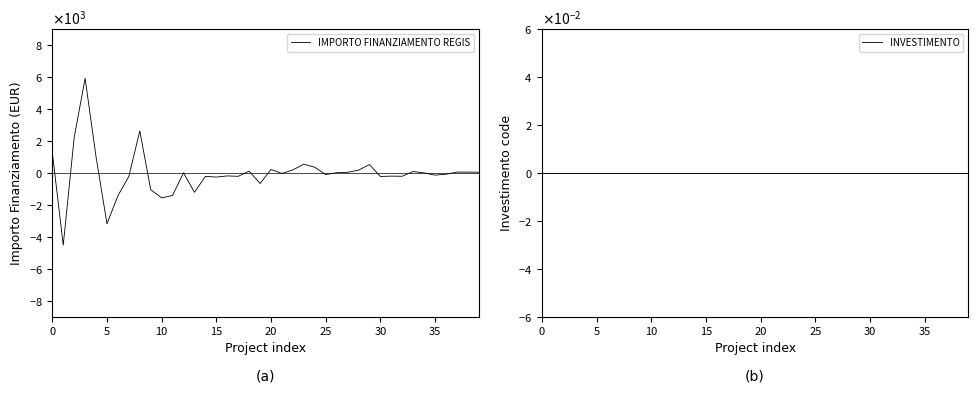

True or false: INVESTIMENTO has a value of 0.0 at 15.

True